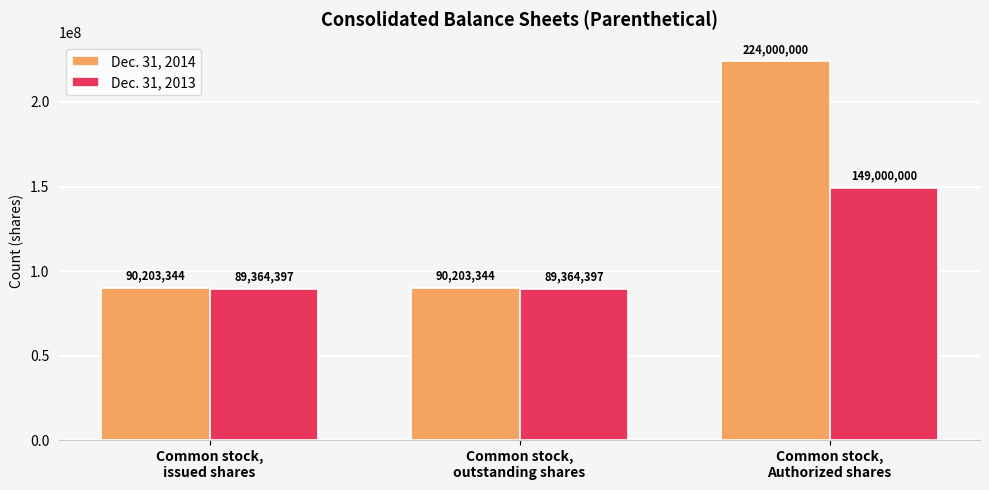

At Common stock,
issued shares, list the series in order from largest to smallest.

Dec. 31, 2014, Dec. 31, 2013